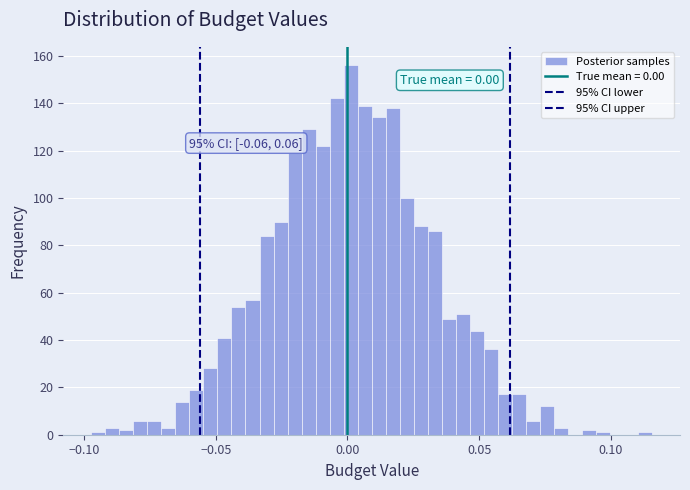

Around what value on the x-axis is the tallest bar? Give the approximate position of its centre, as read against the axis.

0.000